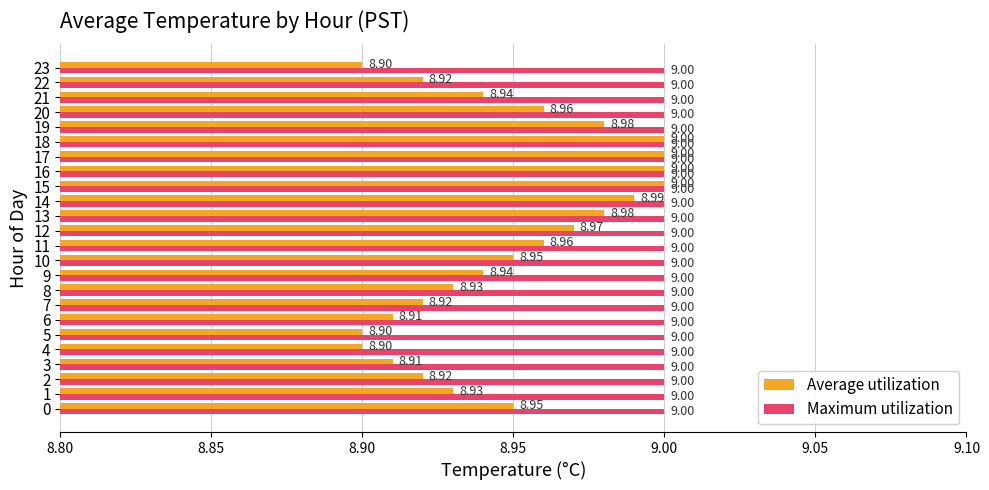

Rank the series at 1 from lowest to highest value.

Average utilization, Maximum utilization